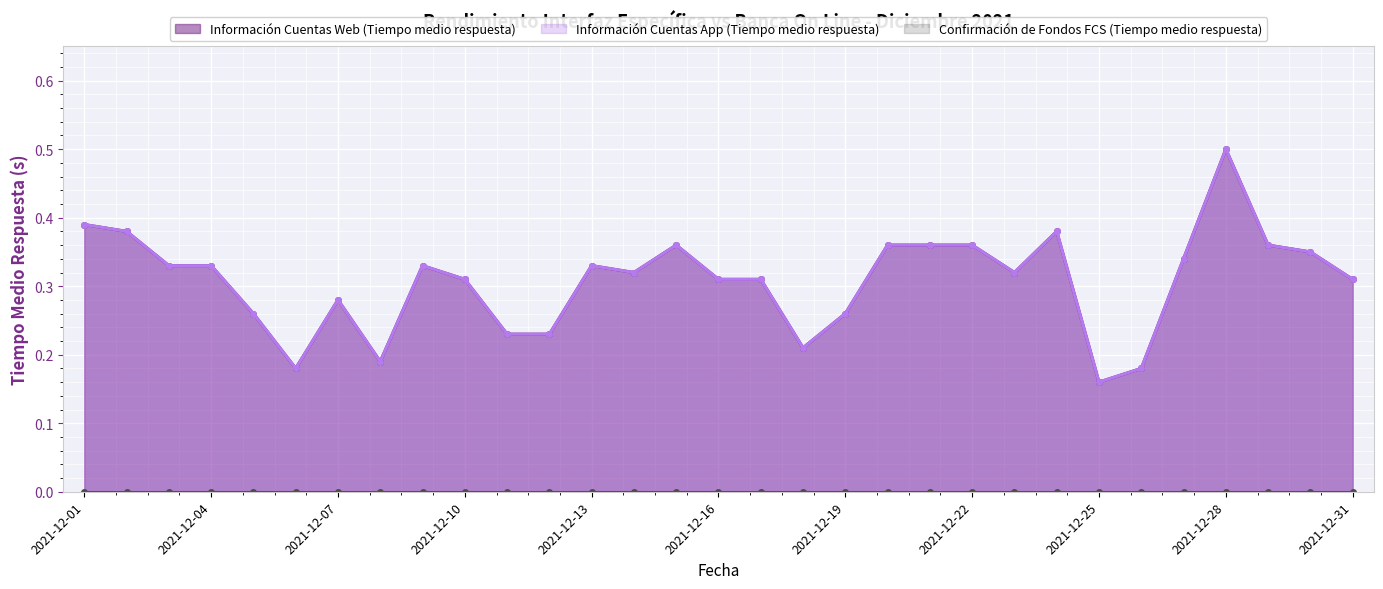

What is the value of the Información Cuentas Web (Tiempo medio respuesta) point at the 30th from the left?

0.3